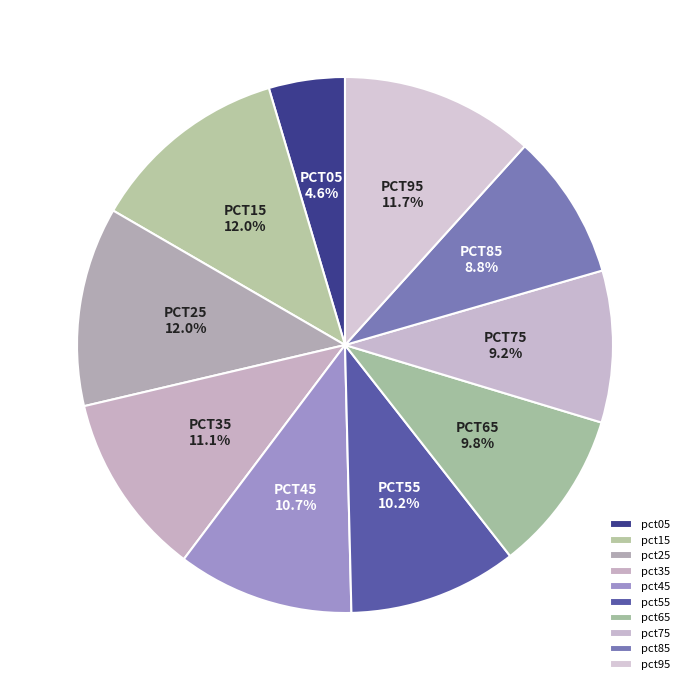

To the nearest percent, what percentage of the pie is pct75?

9%